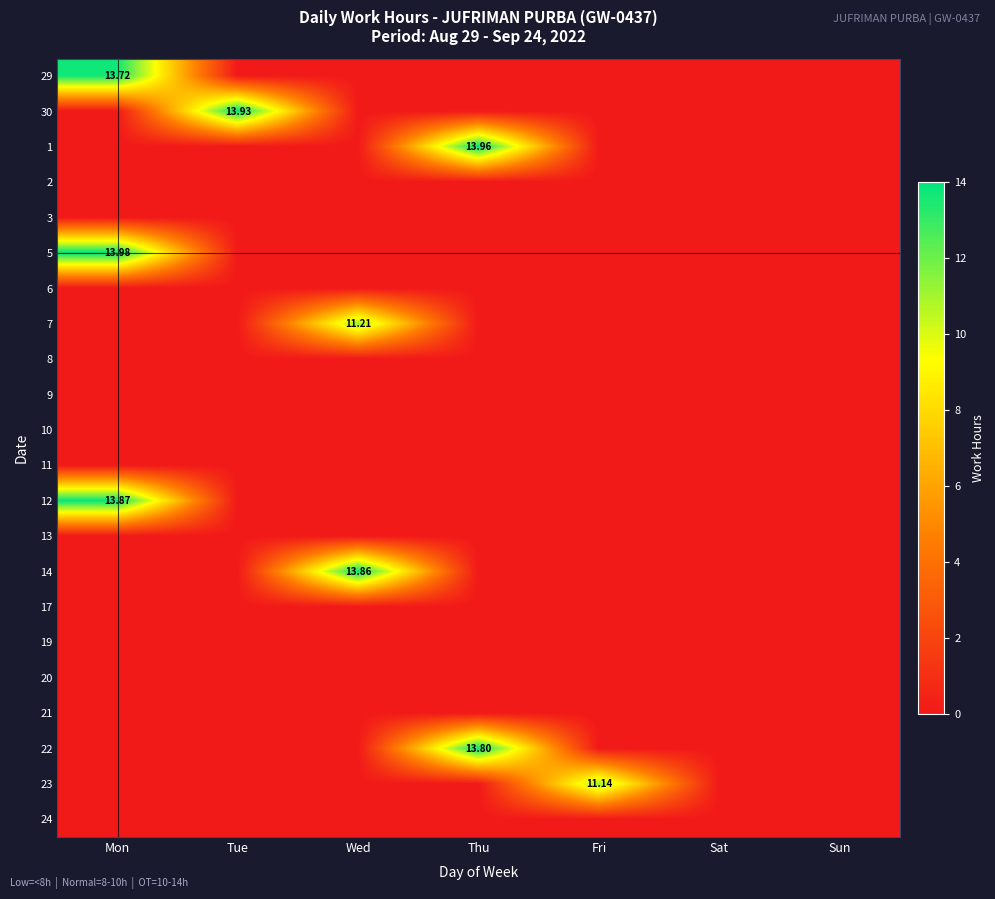

At how many categories does at least one series exceed 1?

5